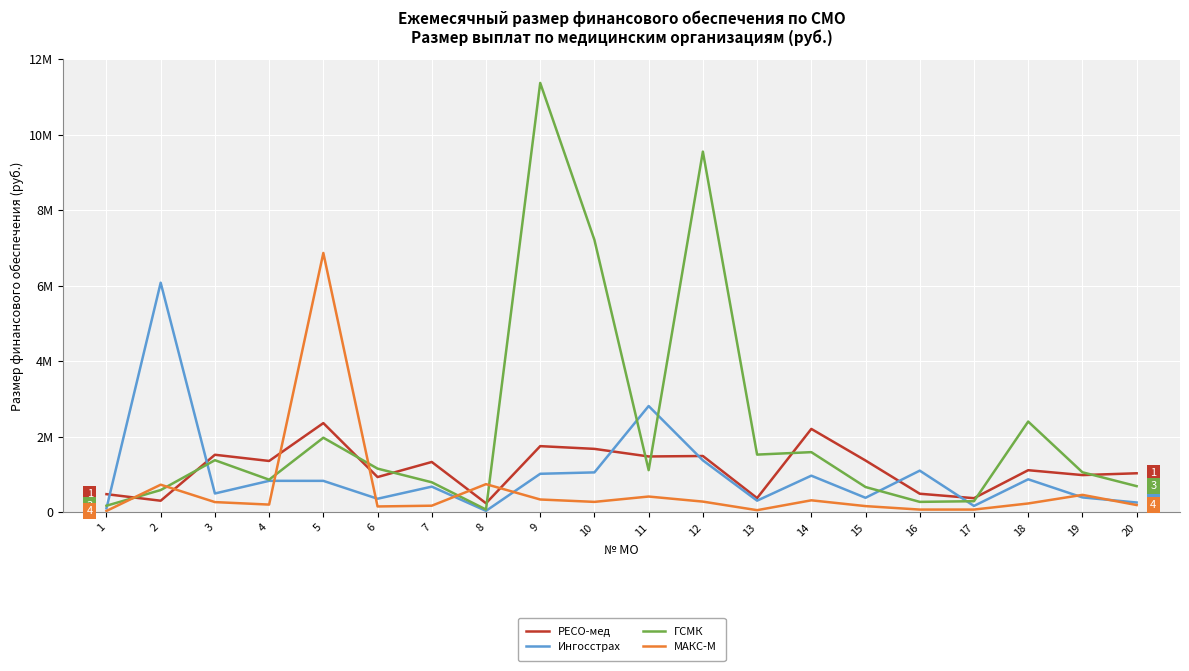

In ГСМК, how many points are lower than both neighbors (excluding endpoints)?

5